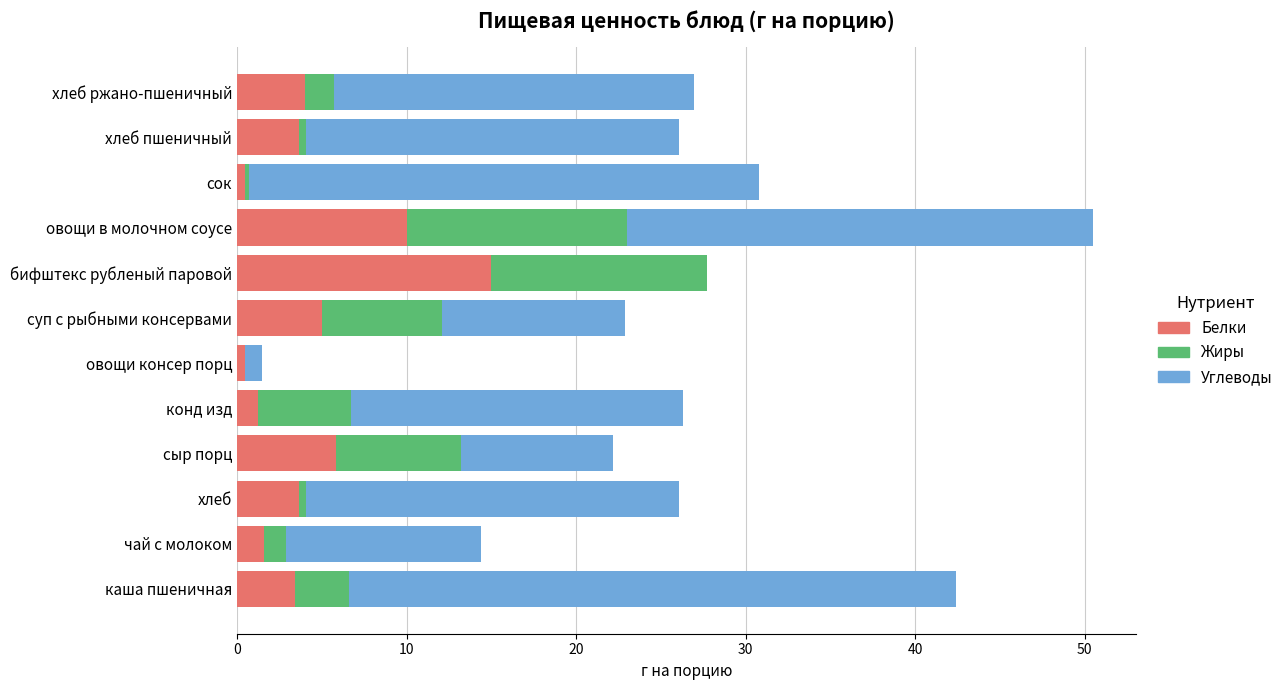

At which category is the sum across all series the highest?

овощи в молочном соусе